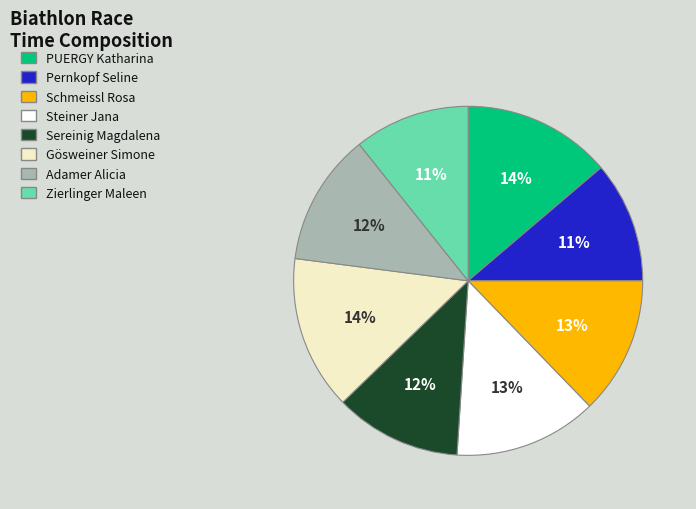

To the nearest percent, what is the combined percentage of Steiner Jana and Sereinig Magdalena?

25%